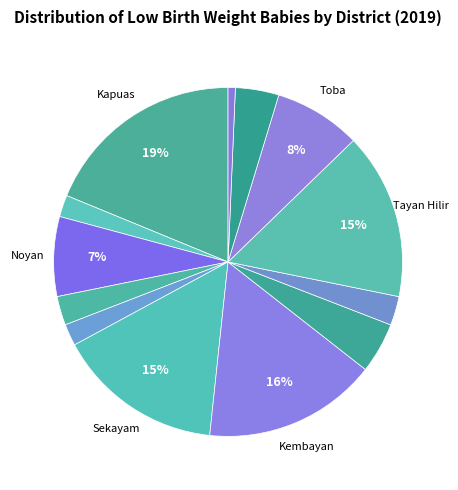

How many segments does this pie chart have?

13